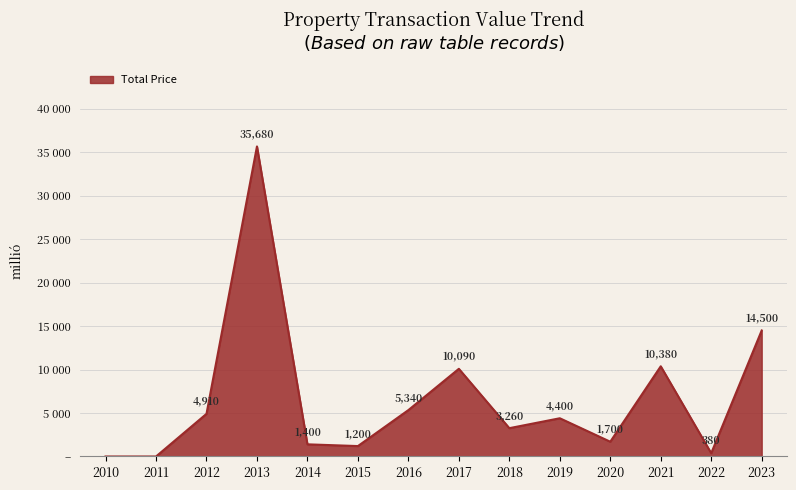

Approximately how many times larger is the value at 2016 compared to 2015?

4.5